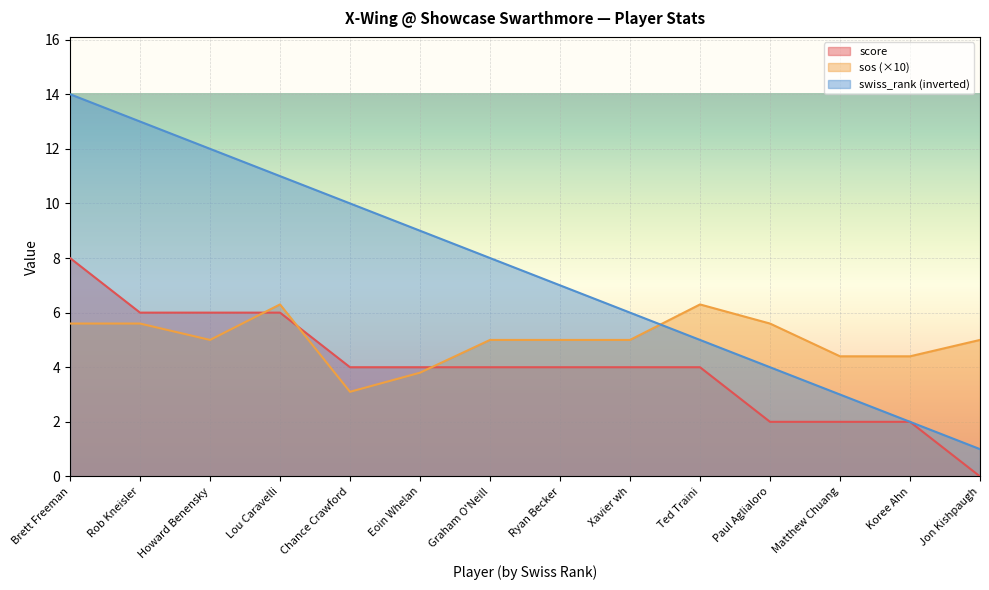

Between which two adjacent categories do sos and swiss_rank first intersect?

Xavier wh and Ted Traini